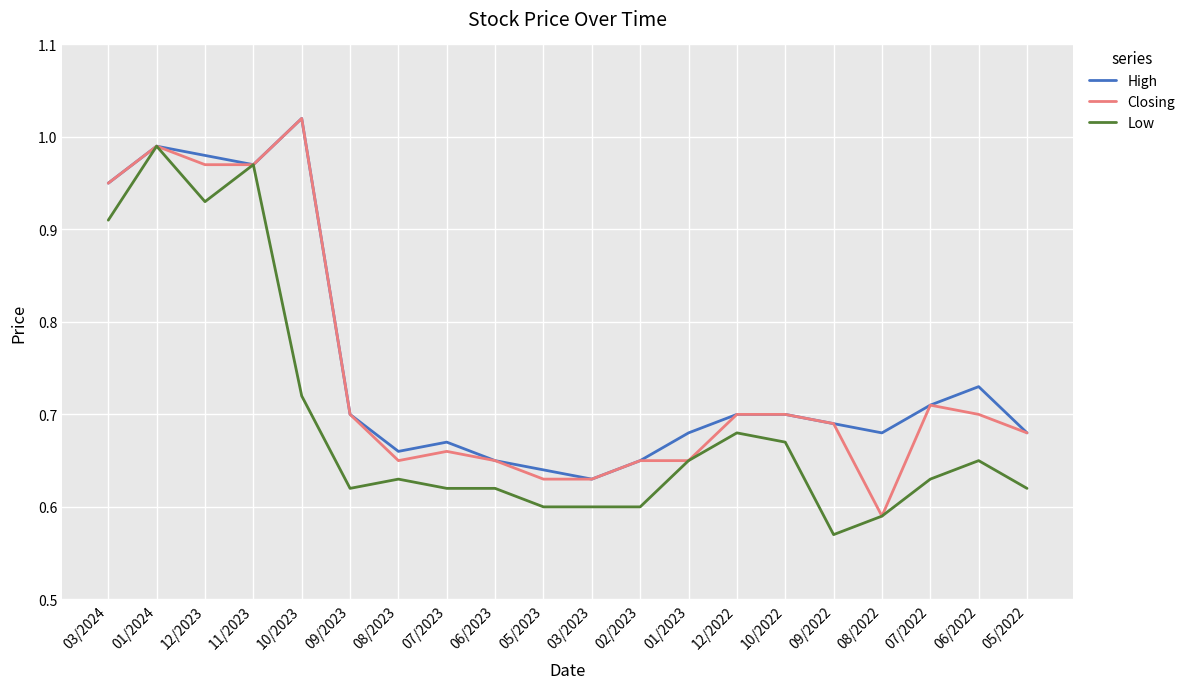

True or false: High has a value of 0.7 at 08/2023.

True